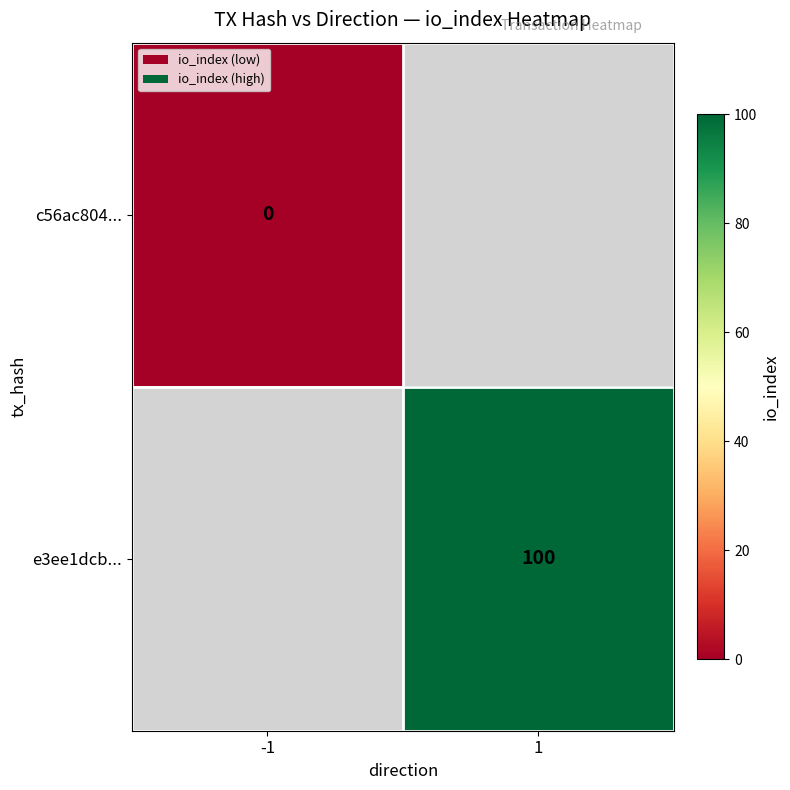

How many positive values does the e3ee1dcb... series have?

1